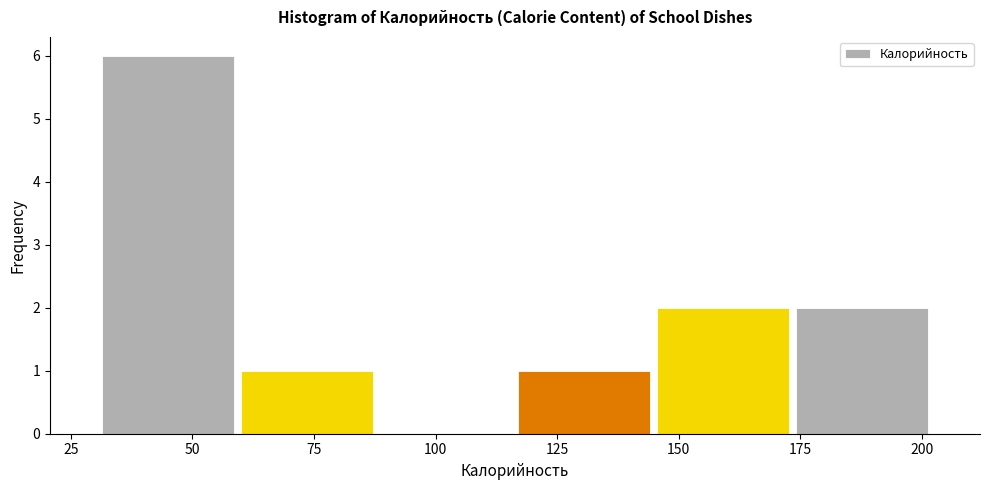

Reading left to right, transcribe this chart: for each bar, give the range it covers on the x-axis and its height. Neither the bar edges nor the heights are printed on the chart, so give them approximately, as read against the axes.

30 to 60: 6
60 to 90: 1
90 to 115: 0
115 to 145: 1
145 to 175: 2
175 to 200: 2